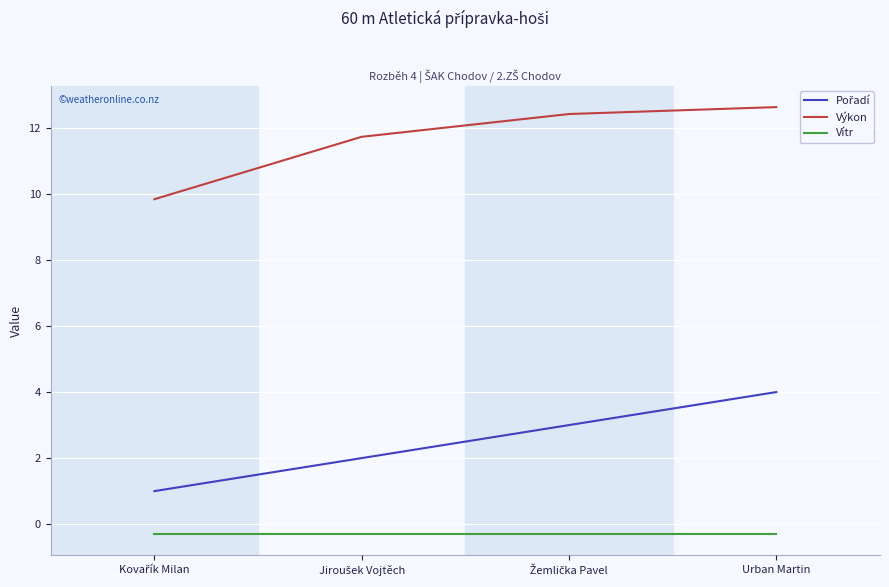

What is the greatest value displayed?

12.6